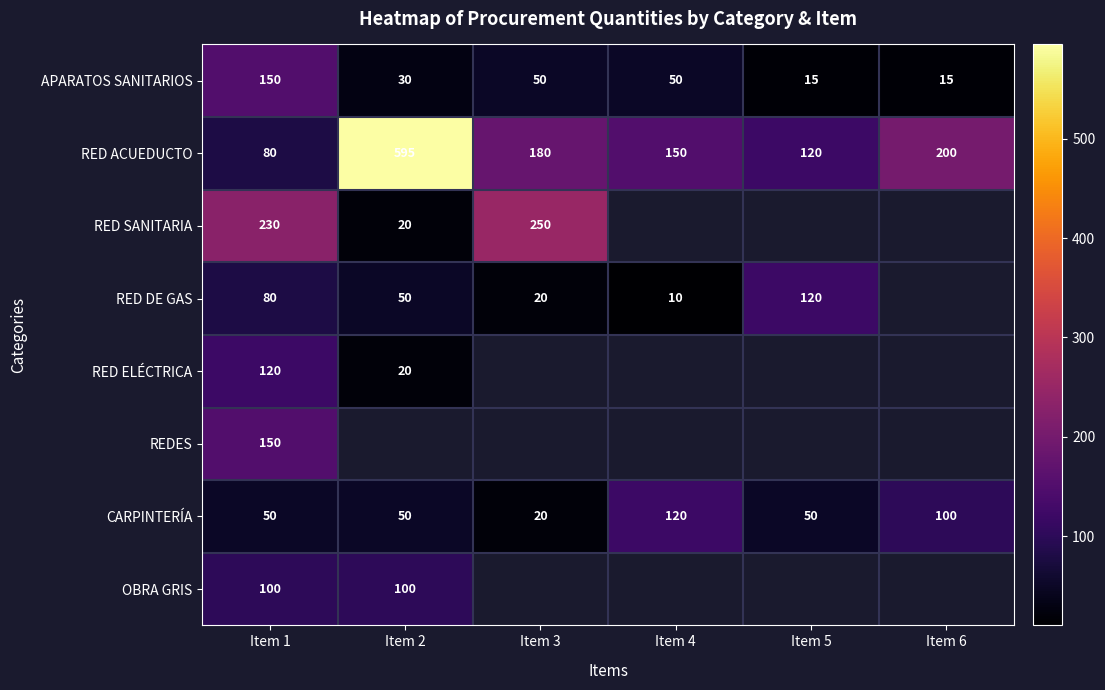

Between Item 4 and Item 5, which is larger?

Item 4